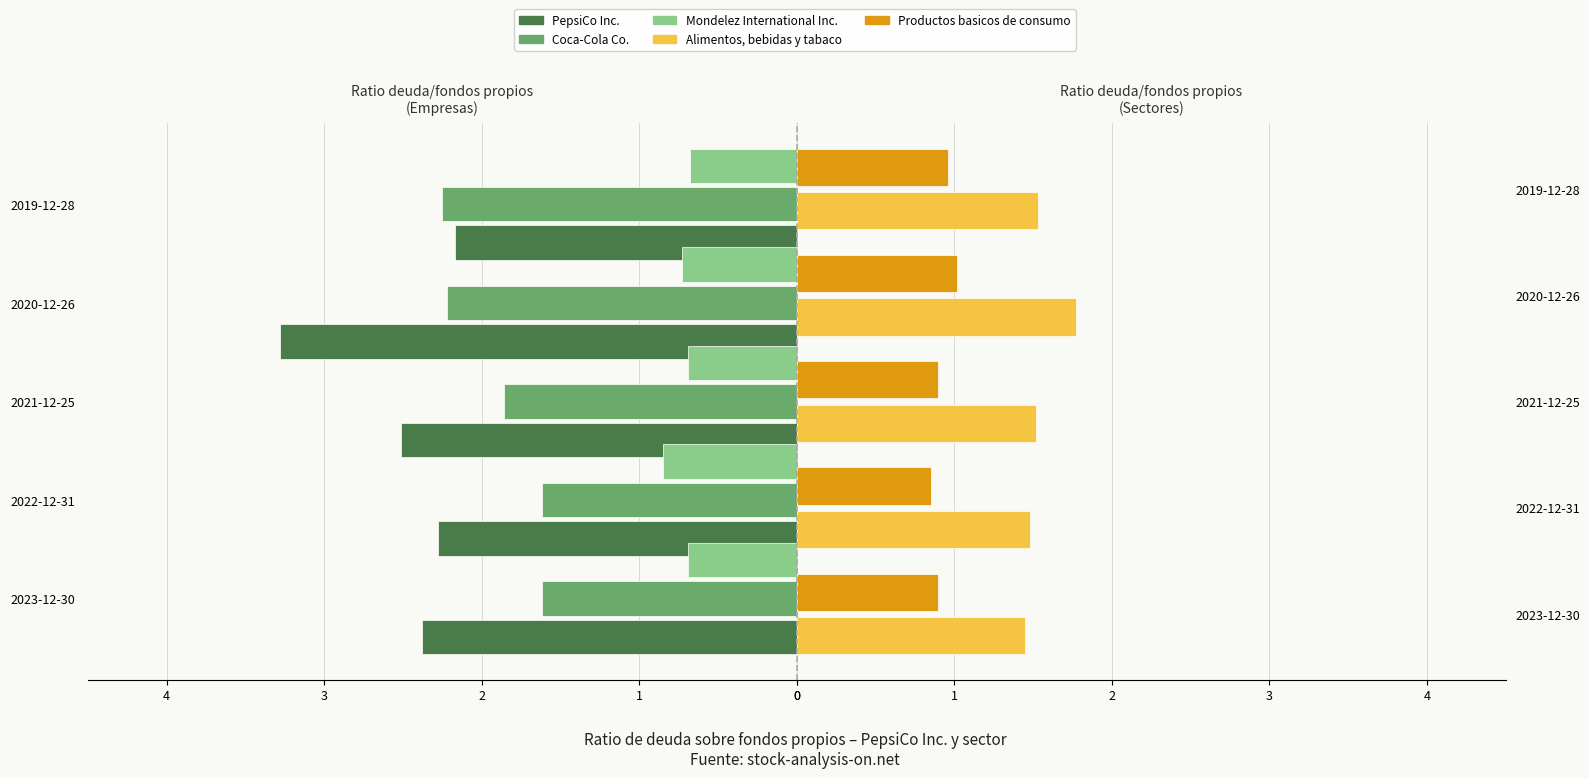

True or false: PepsiCo Inc. has a value of -2.4 at 2023-12-30.

True